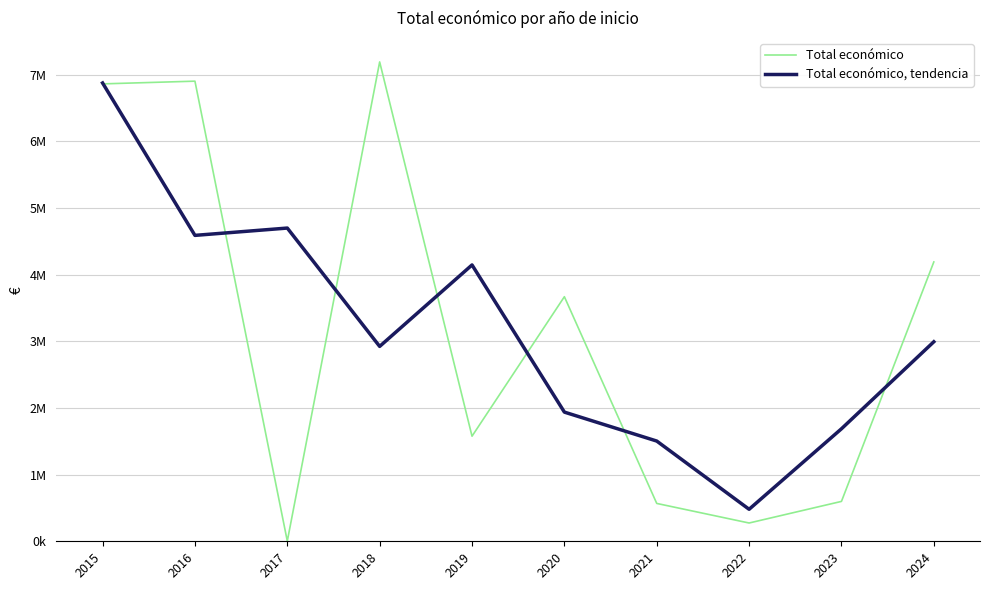

What is the sum of all Total económico values?

31837077.0